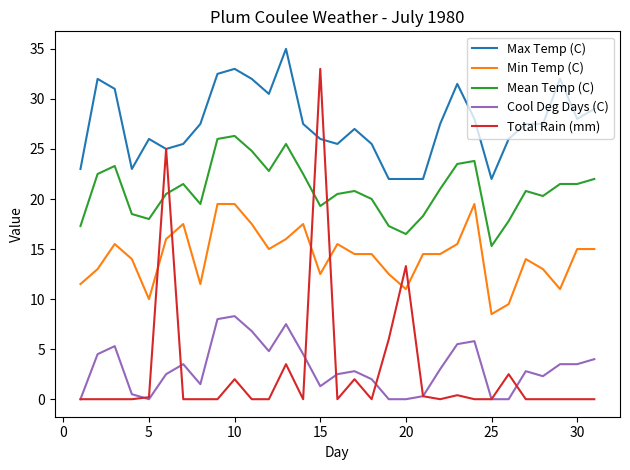

Which series has the largest total across all categories?

Max Temp (C)